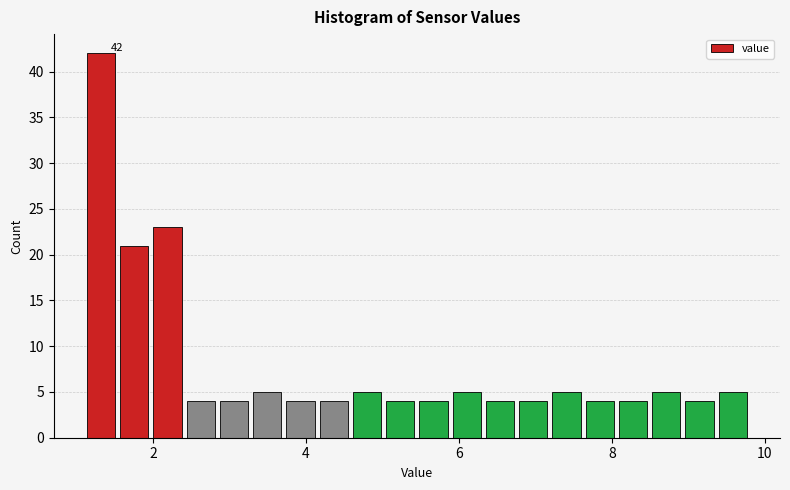

Read against the x-axis, roughly where is the centre of the tallest bar?

1.4